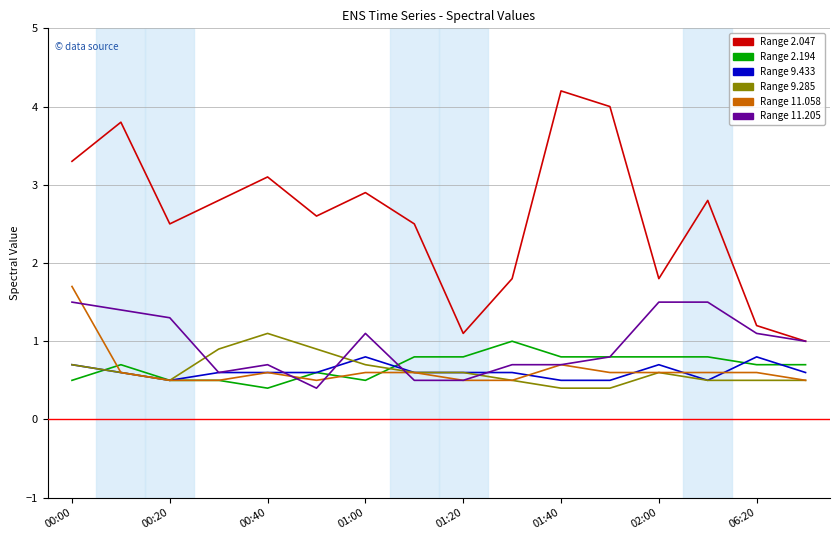

What is the smallest value displayed?

0.4